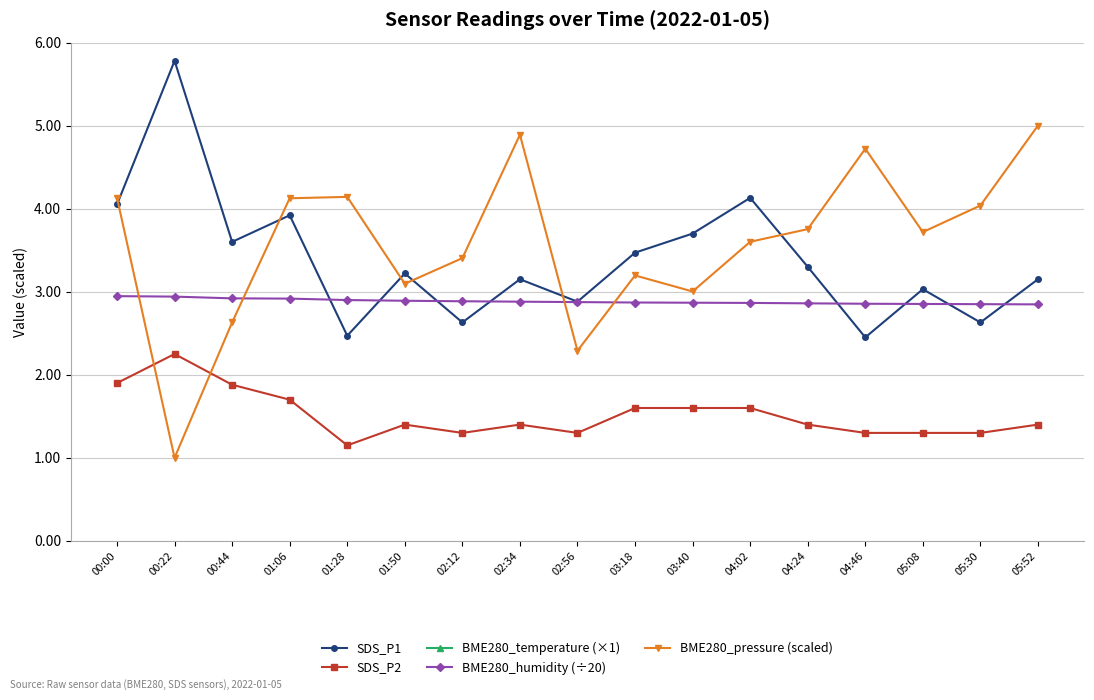

Rank the series at 02:56 from lowest to highest value.

SDS_P2, BME280_pressure (scaled), BME280_humidity (÷20), SDS_P1, BME280_temperature (×1)